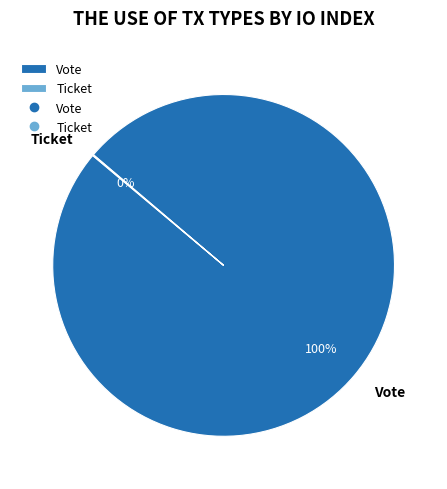

What percentage is the Vote slice, to the nearest percent?

100%